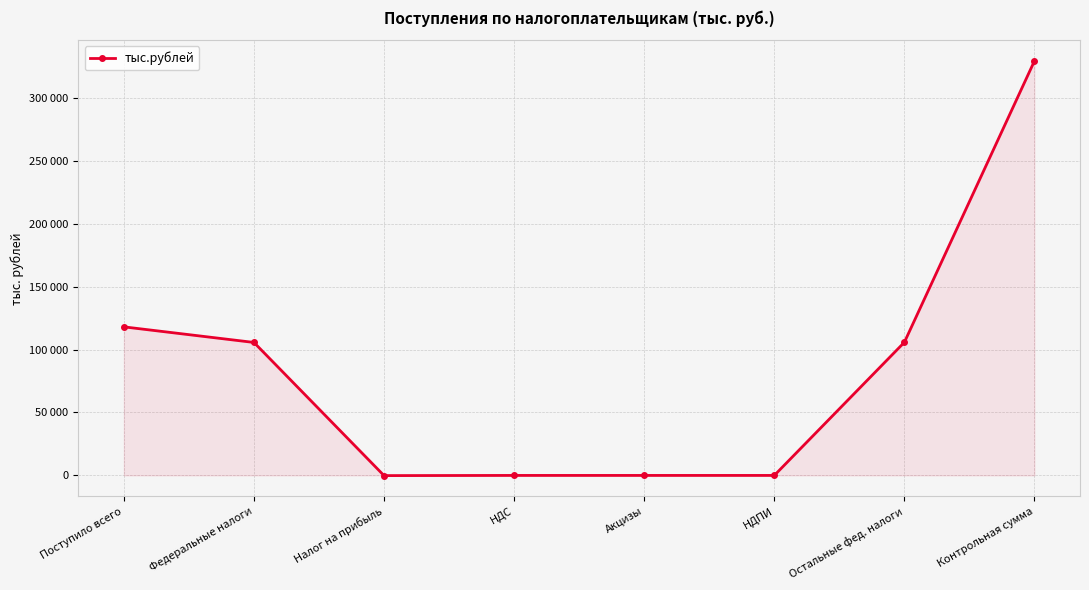

At which label does the data first exceed 105602?

Поступило всего